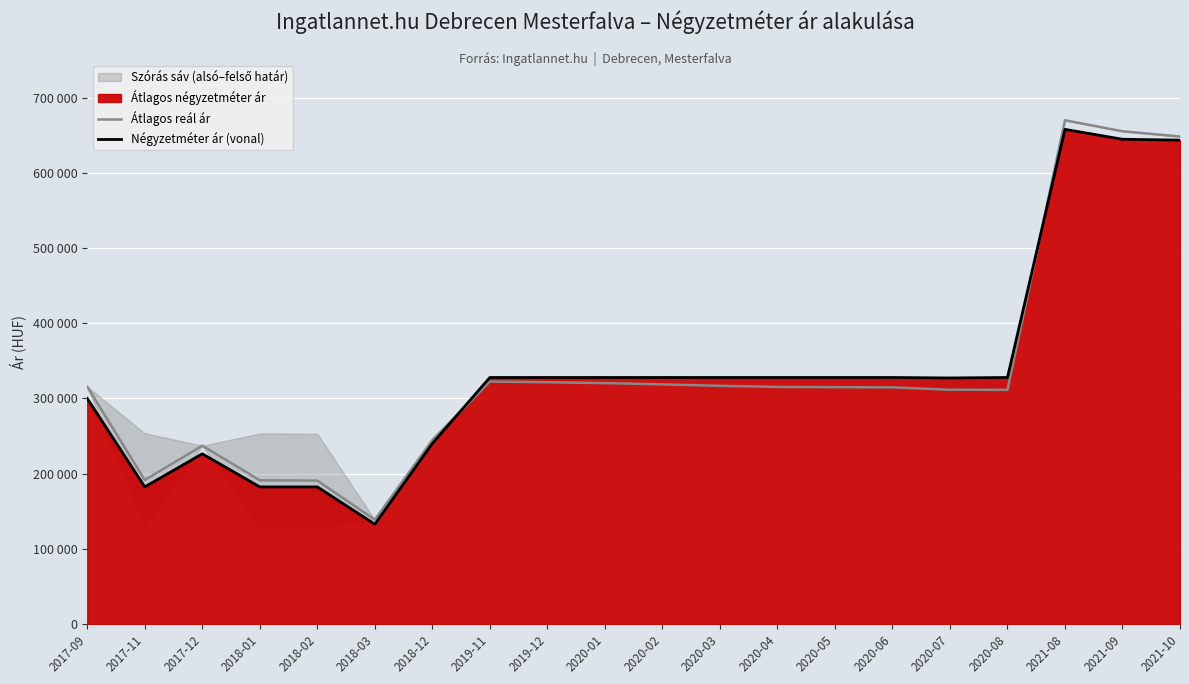

What is the maximum value shown in the chart?

669874